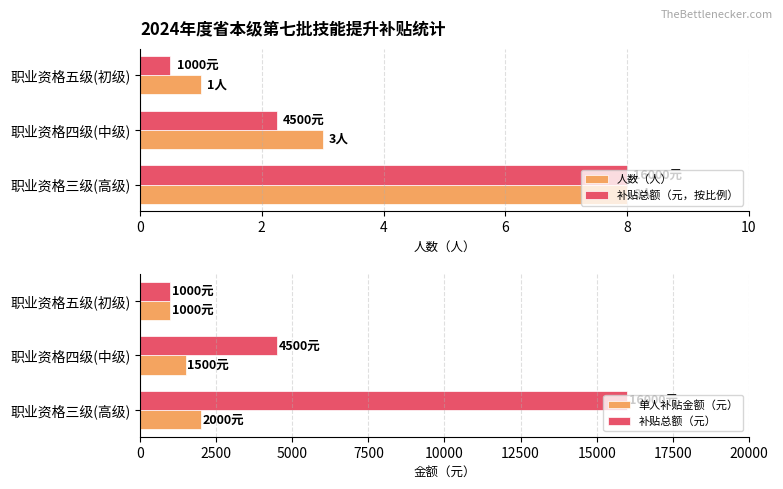

How many data points in 补贴总额（元，按比例） are above 2?

2